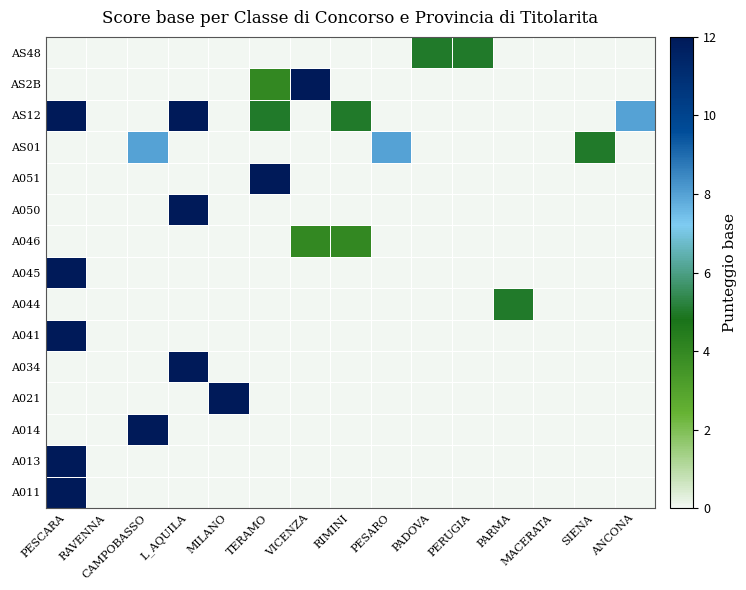

Which category has the lowest value across all series?

RAVENNA